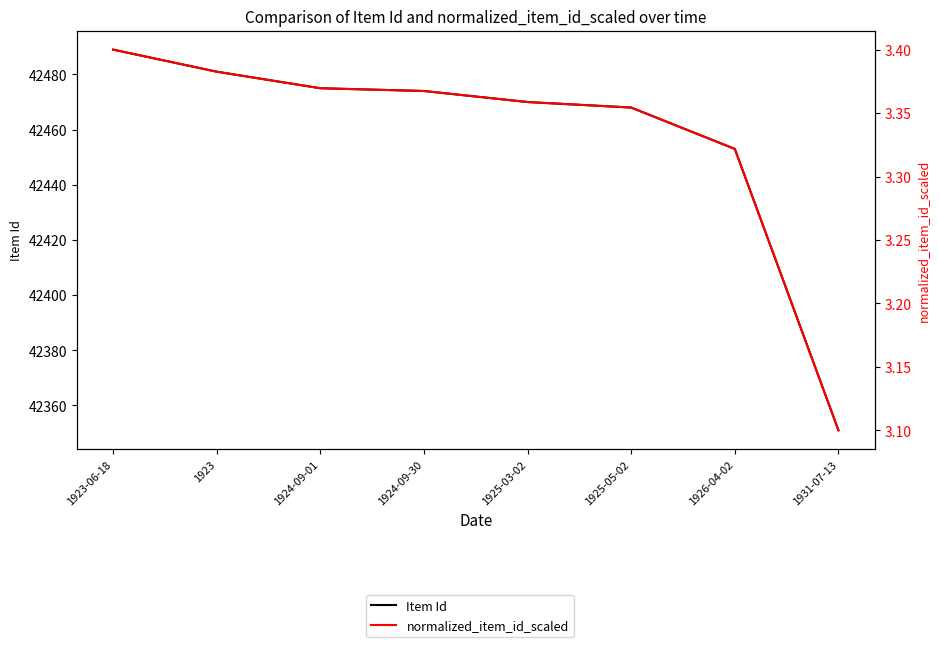

Between 1923-06-18 and 1923, which is larger?

1923-06-18